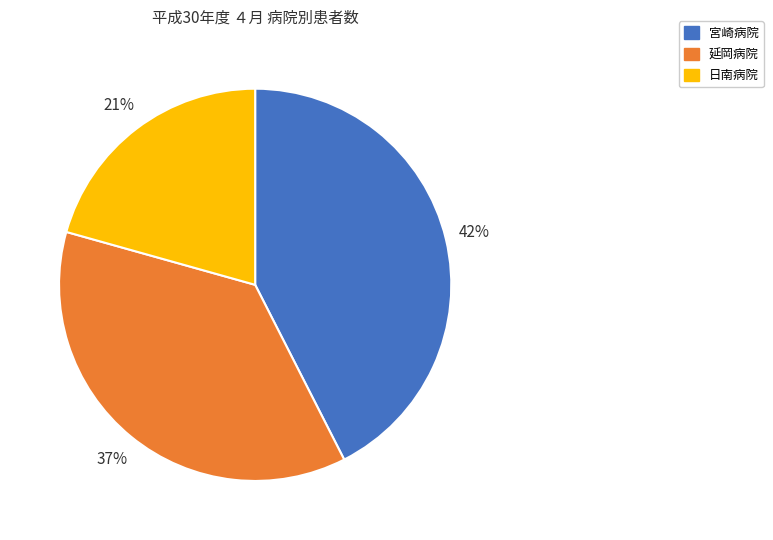

Rank the categories by value from highest to lowest.

宮崎病院, 延岡病院, 日南病院